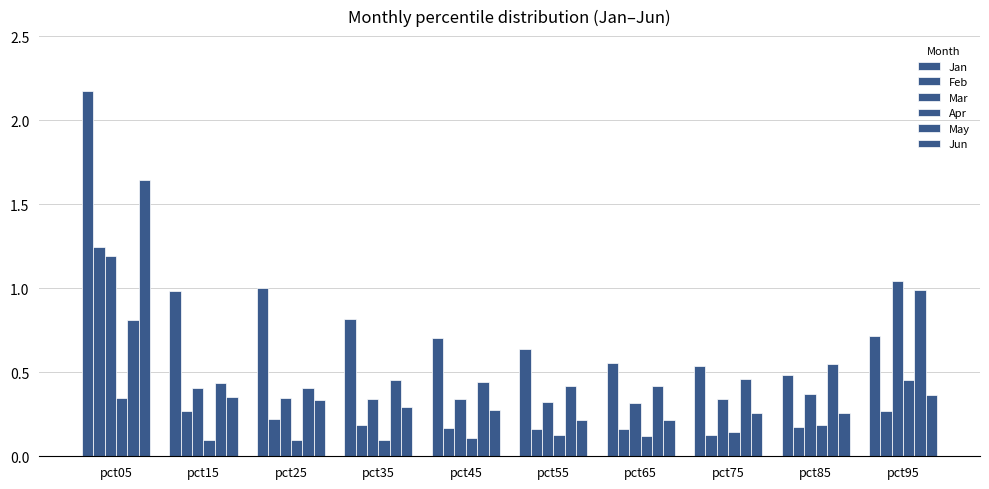

Count the number of data series in this chart.

6